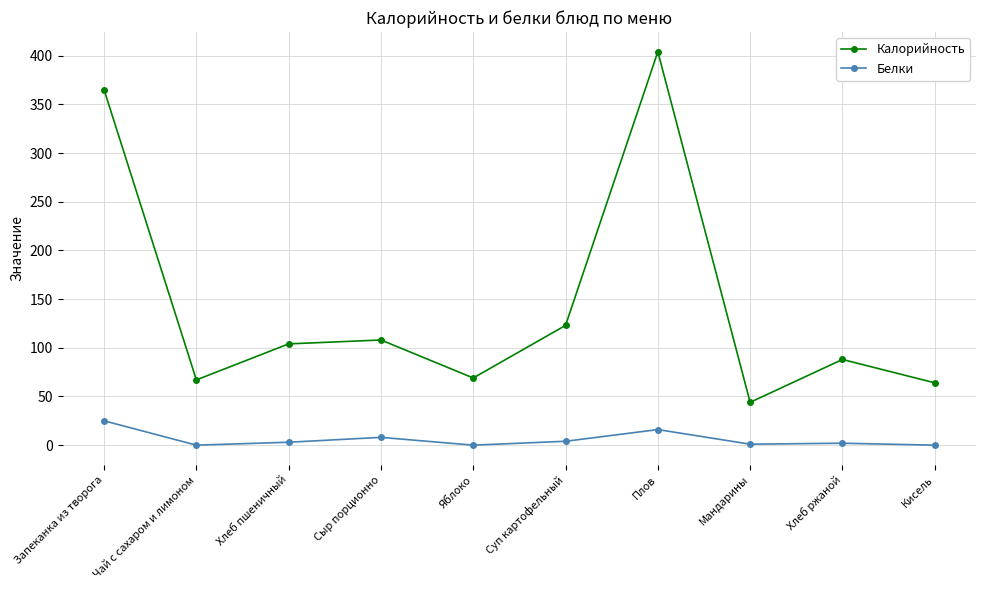

Which series changed the most between Чай с сахаром и лимоном and Хлеб ржаной?

Калорийность